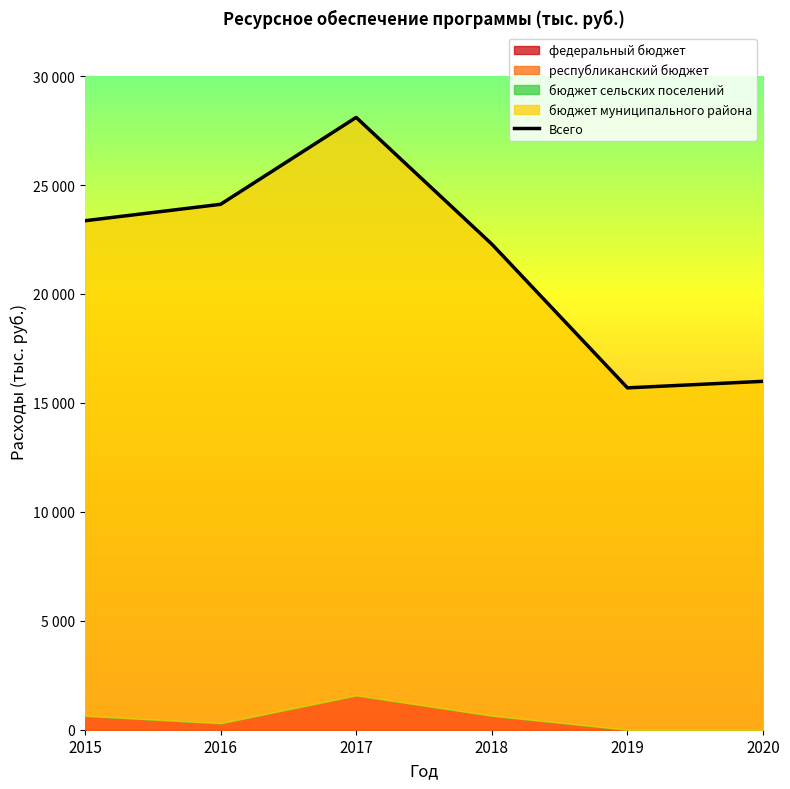

Where does the data first go above 23359?

2015